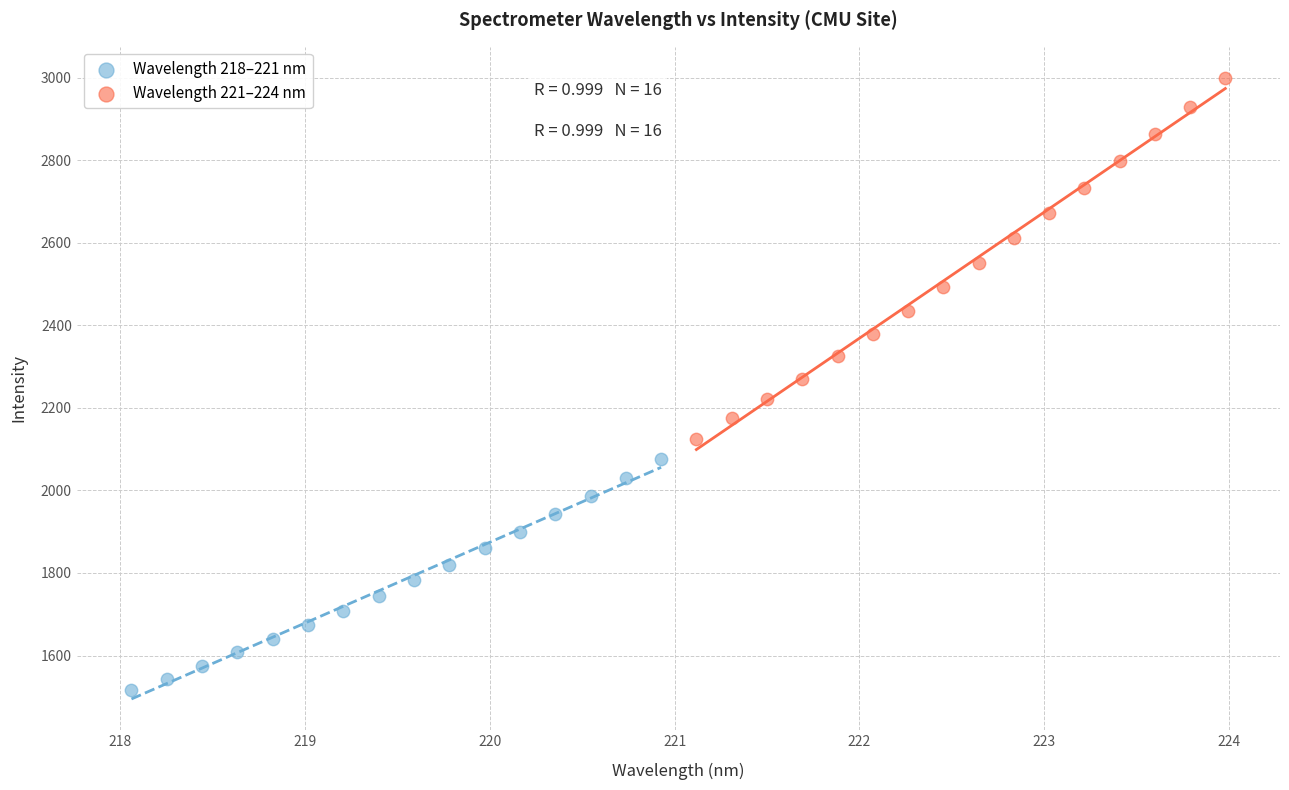

Which series has the largest Y range (max minus min)?

Wavelength 221–224 nm